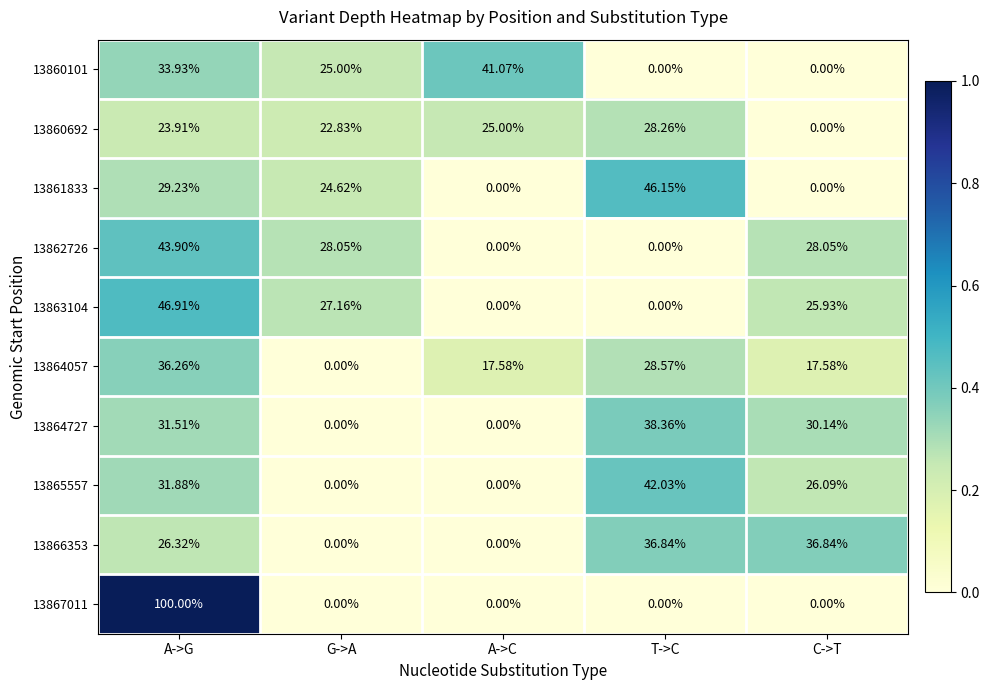

Is the value of 13860692 at G->A greater than the value of 13860101 at T->C?

Yes